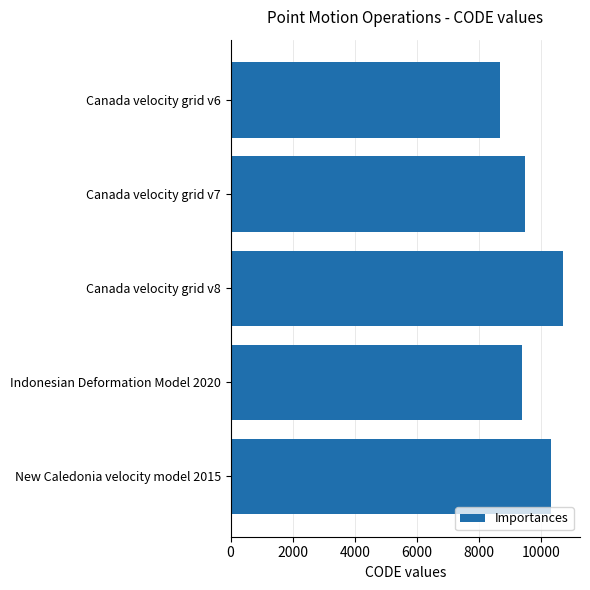

What is the approximate value at Indonesian Deformation Model 2020, to the nearest 10?

9380